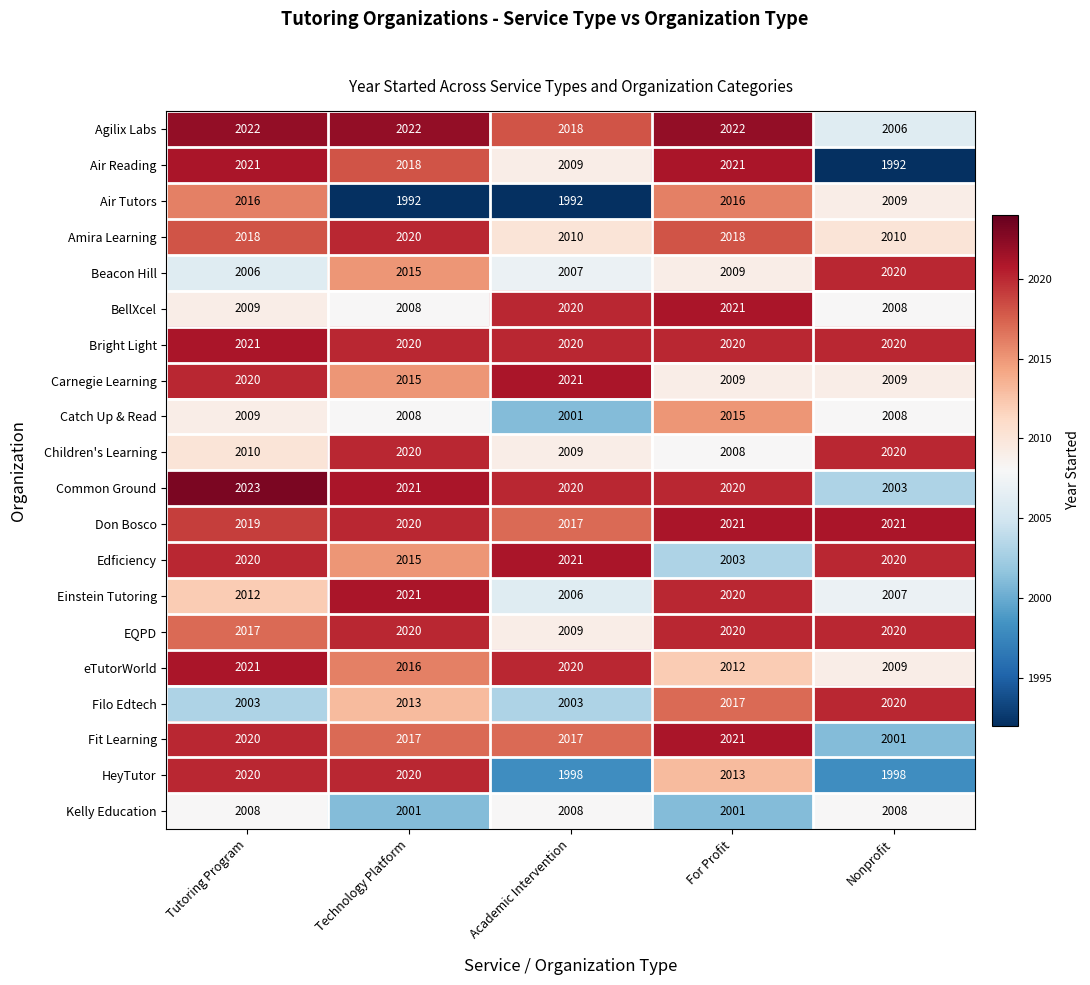

True or false: Amira Learning has a value of 3523 at Technology Platform.

False